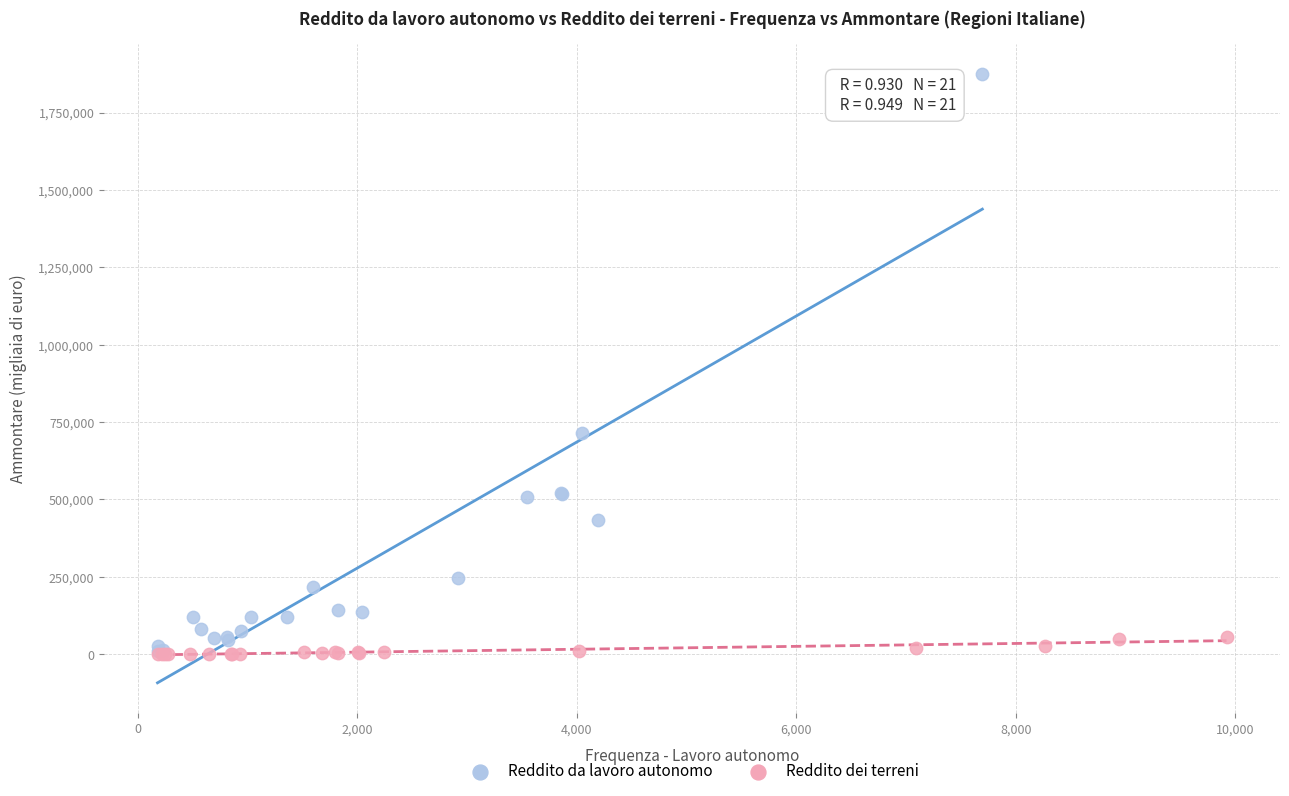

What are all the series names shown in the legend?

Reddito da lavoro autonomo, Reddito dei terreni